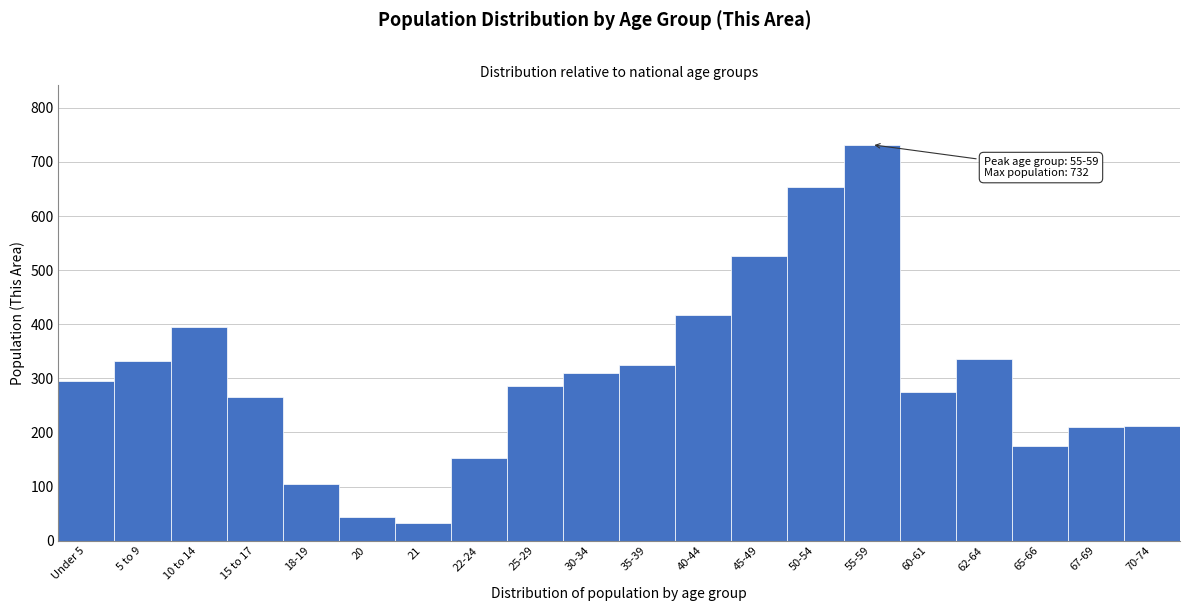

True or false: the data shows 178 at 35-39.

False